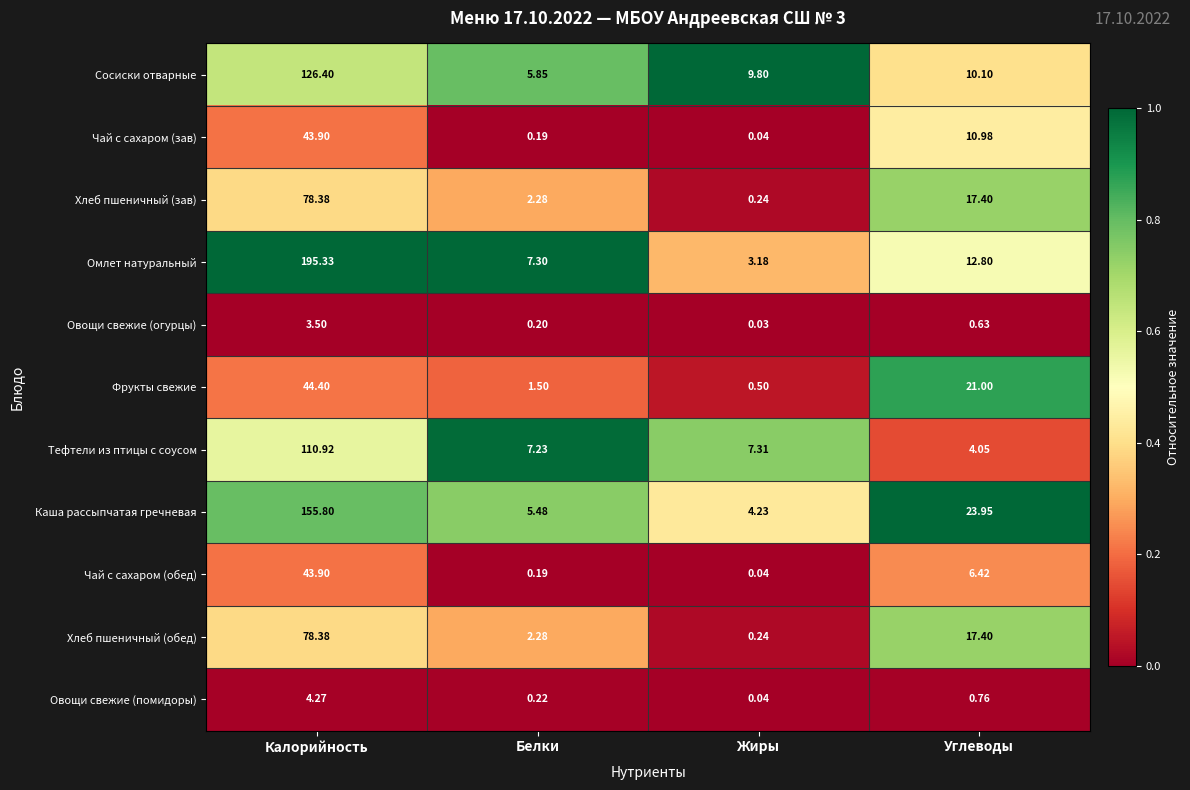

Which series has the largest range (max minus min)?

Омлет натуральный